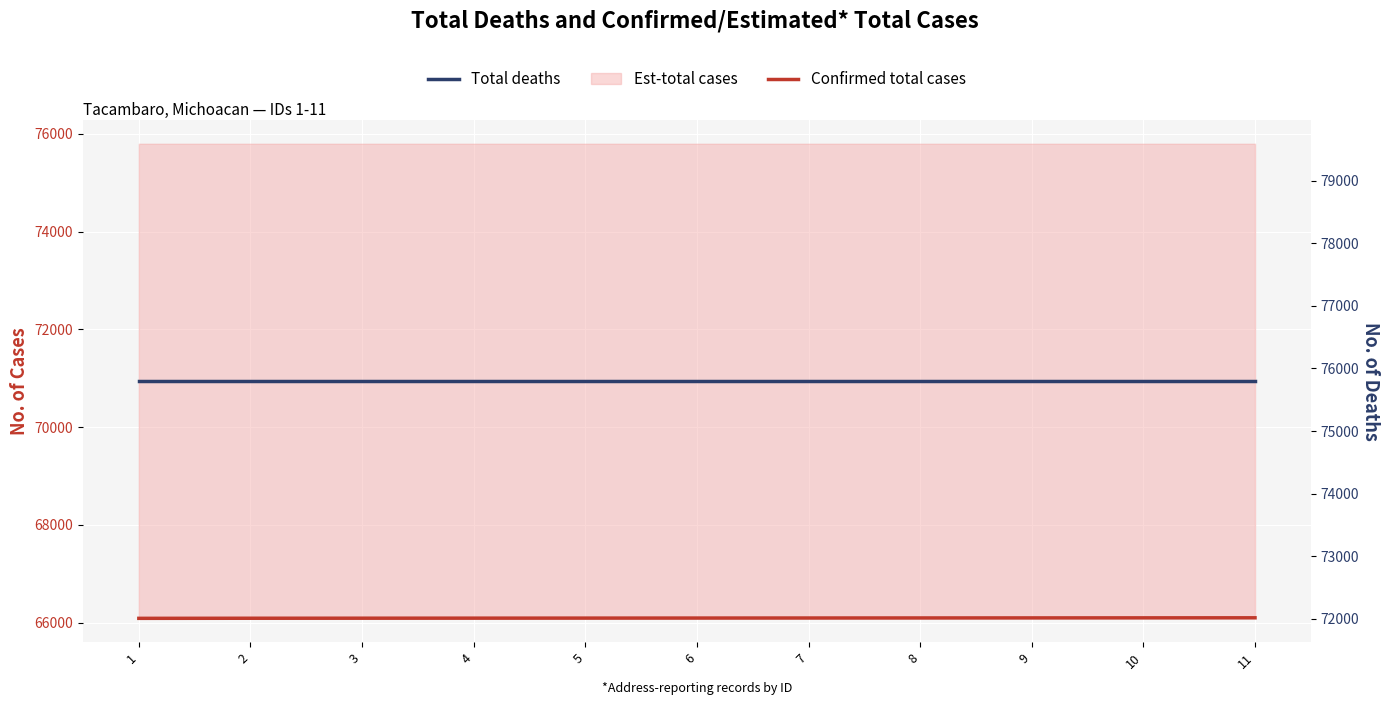

What is the maximum value shown in the chart?

75798